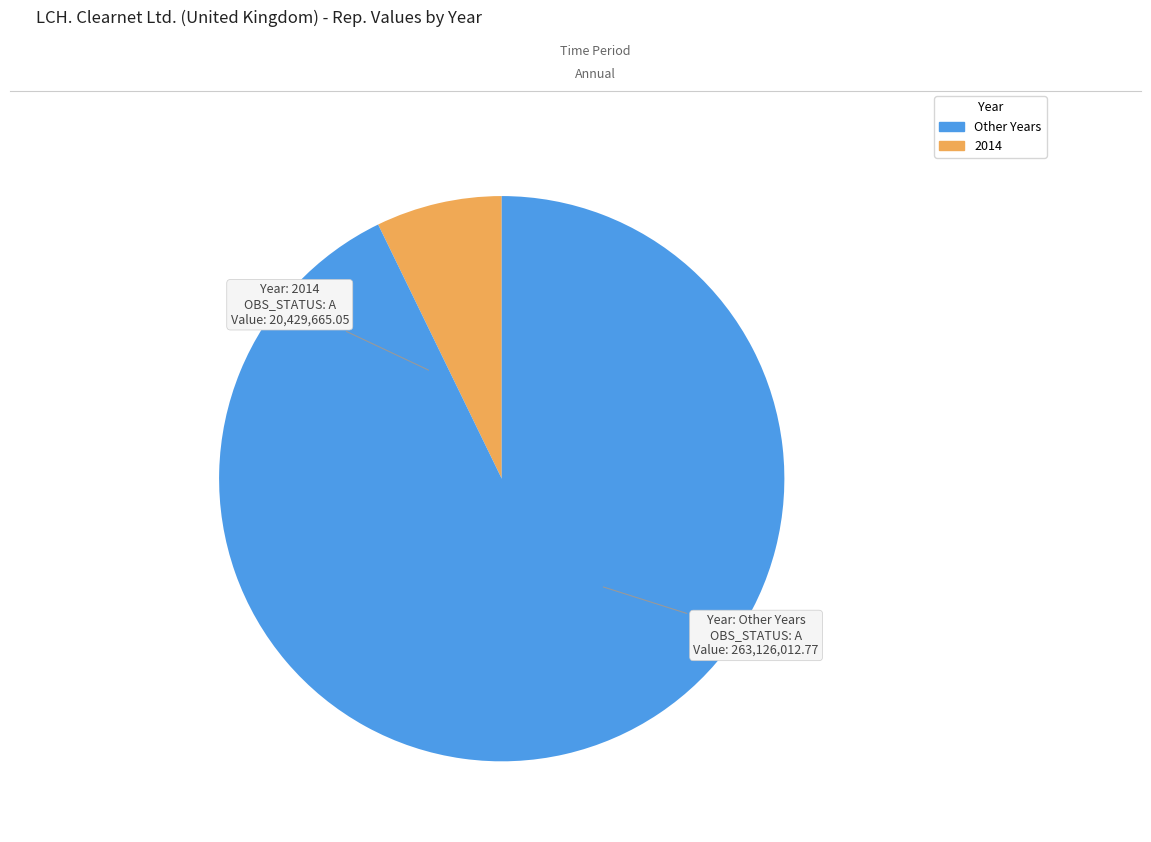

Is there a majority slice in this chart?

Yes